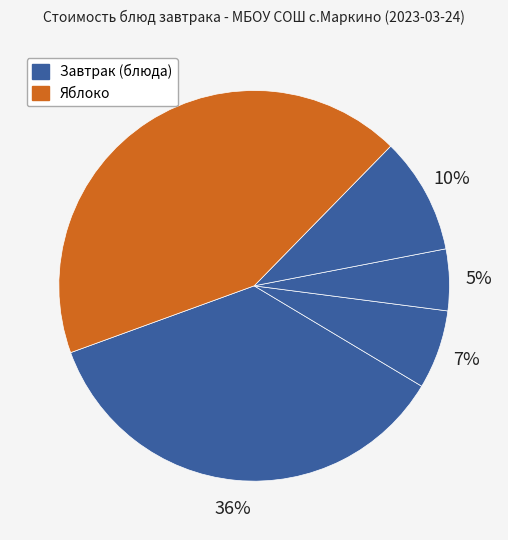

How many slices are in this pie chart?

5